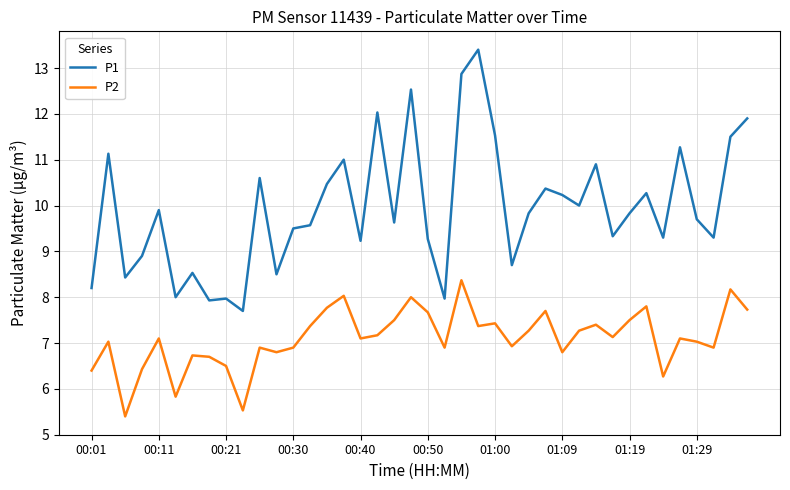

Which series has the largest total across all categories?

P1